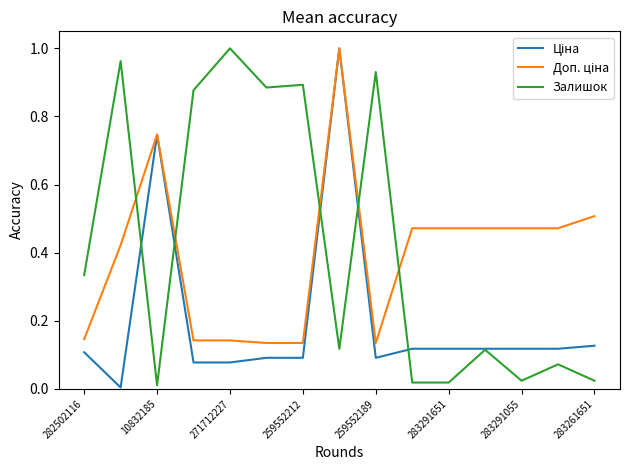

How many lines are shown in the chart?

3